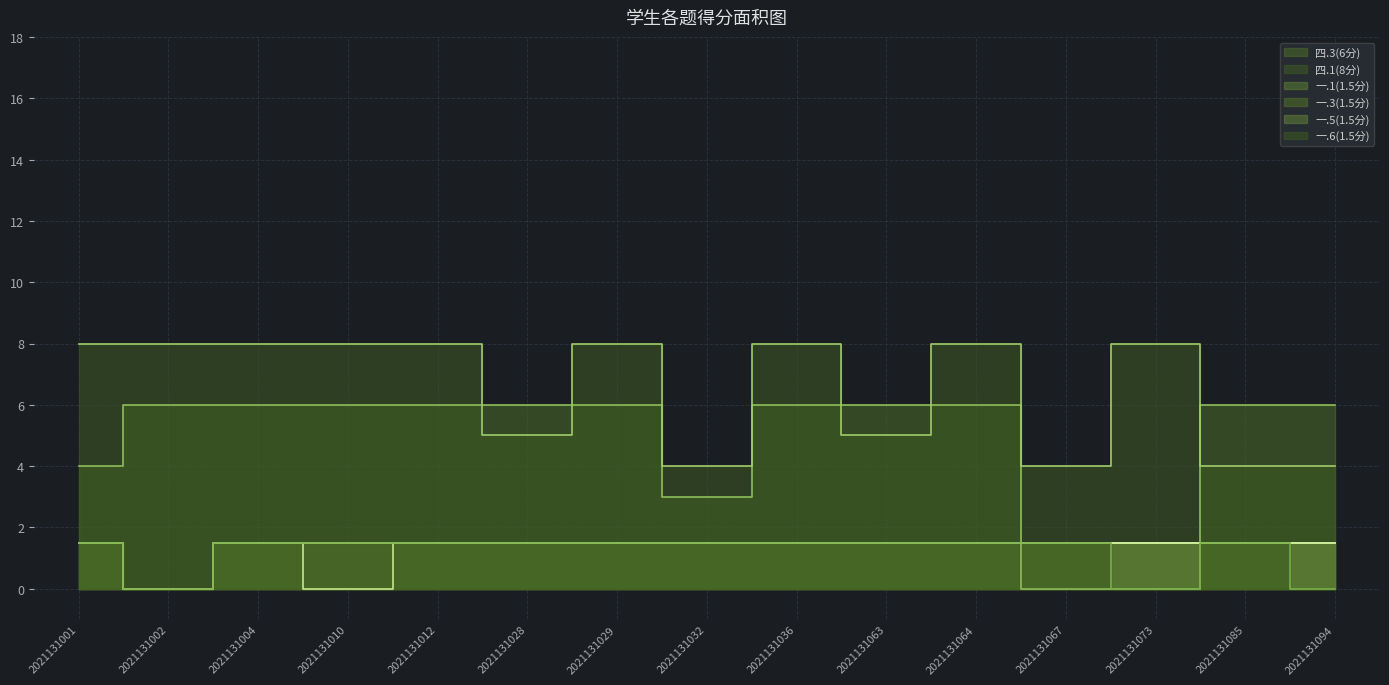

Which category has the lowest value in the 一.1(1.5分) series?

2021131002